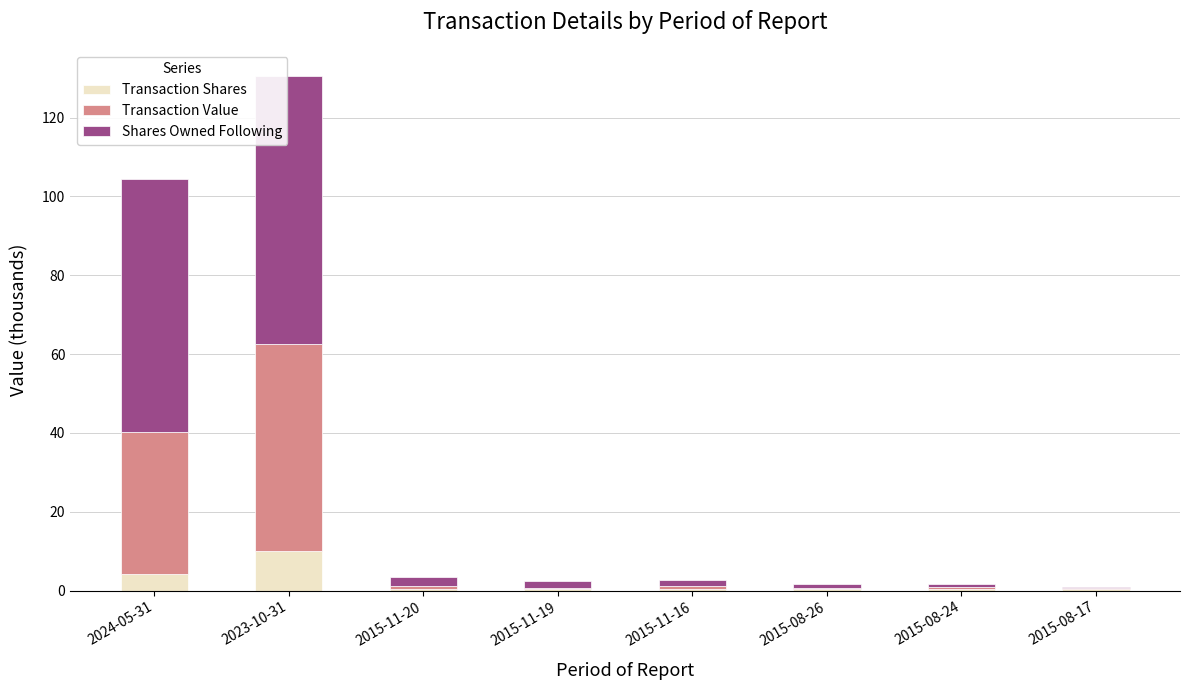

What is the sum of all Transaction Shares values?

16.3